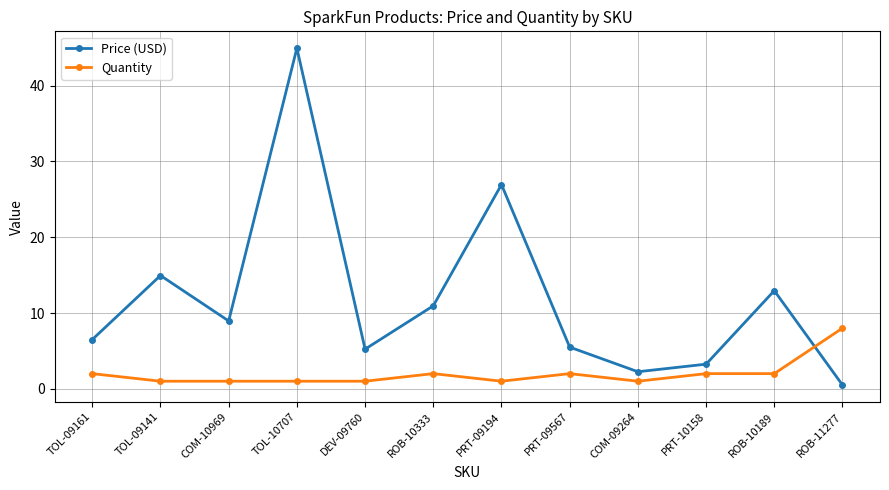

What is the label of the 2nd point from the right?

ROB-10189